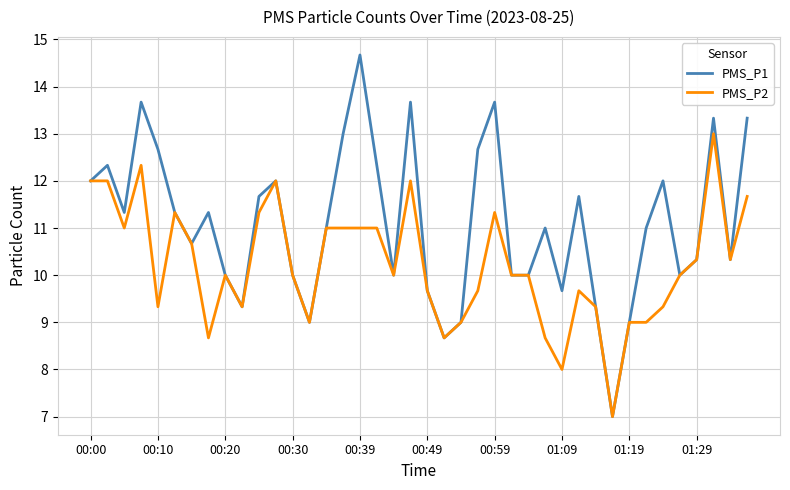

What is the greatest value displayed?

14.7